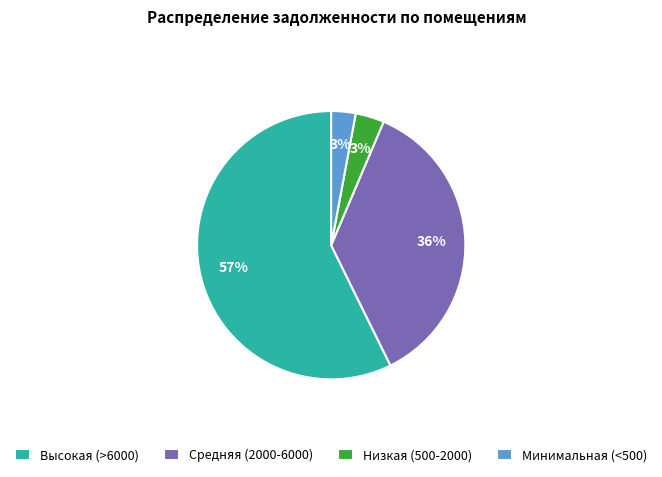

To the nearest percent, what is the average slice percentage?

25%